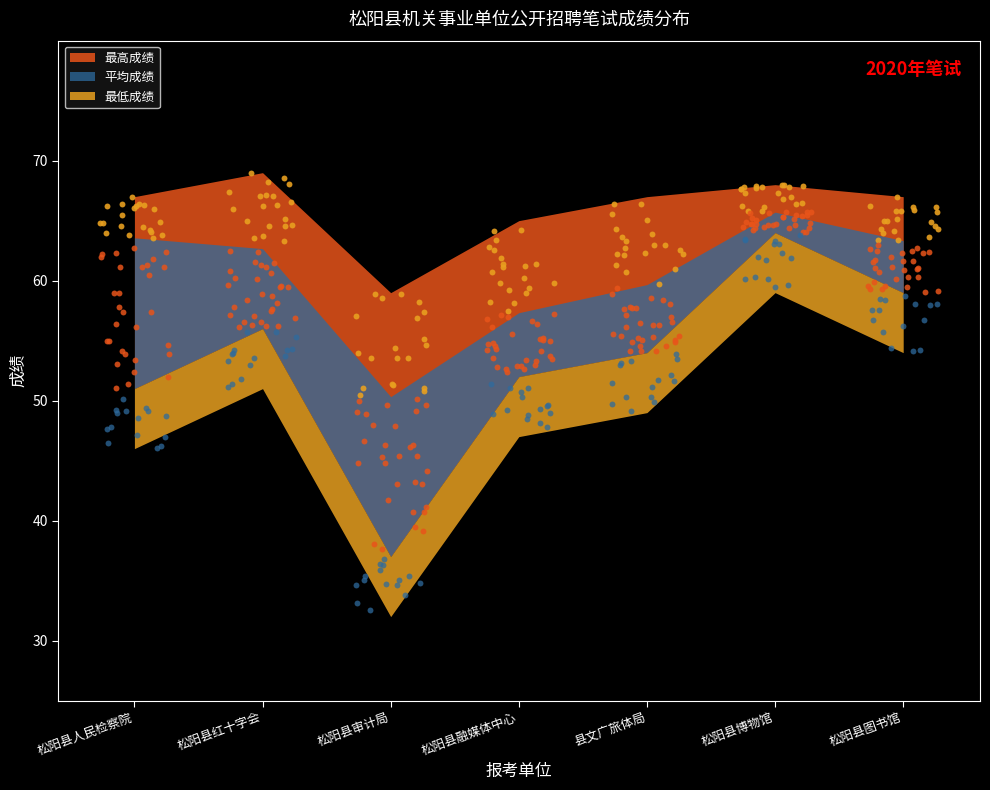

What are all the series names shown in the legend?

平均成绩, 最高成绩, 最低成绩